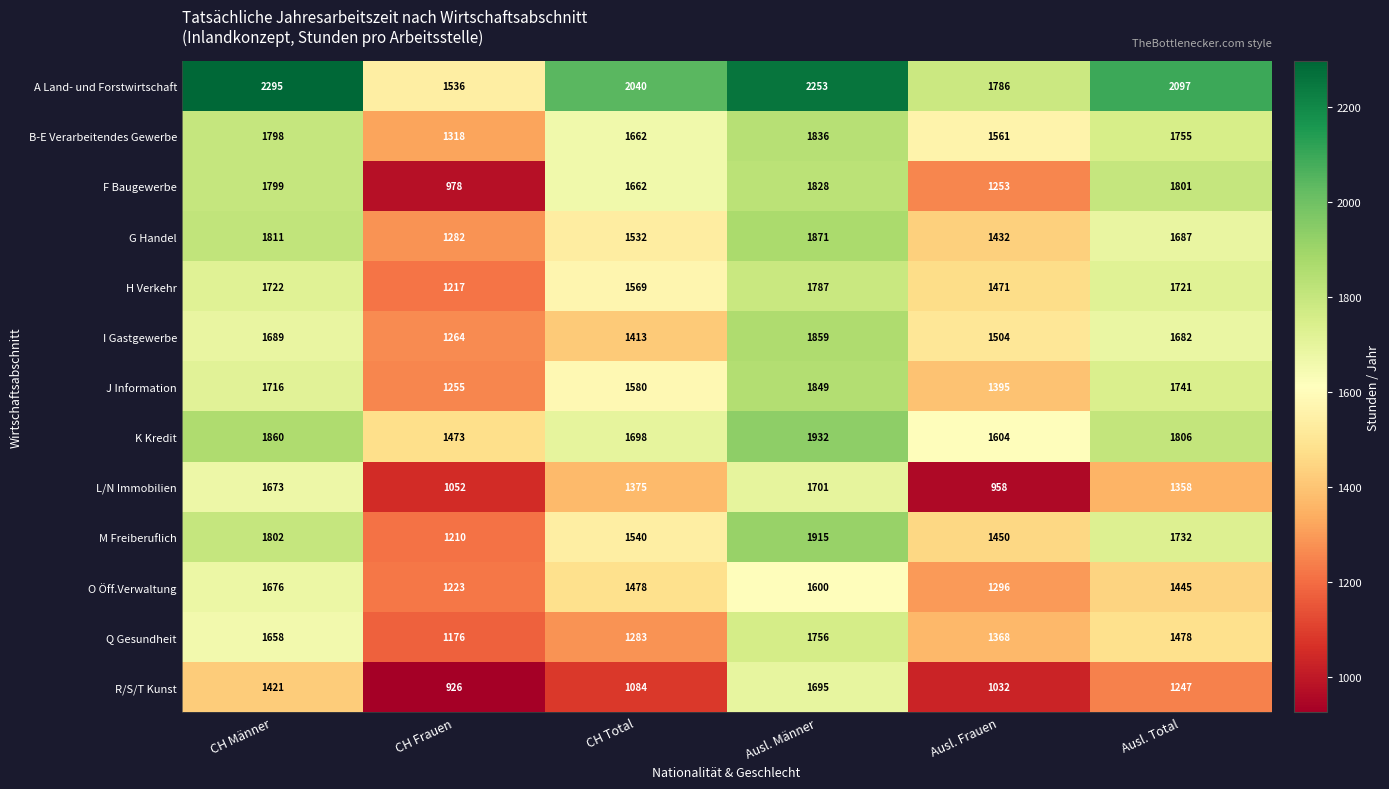

The value of B-E Verarbeitendes Gewerbe at Ausl. Männer is 846. True or false?

False